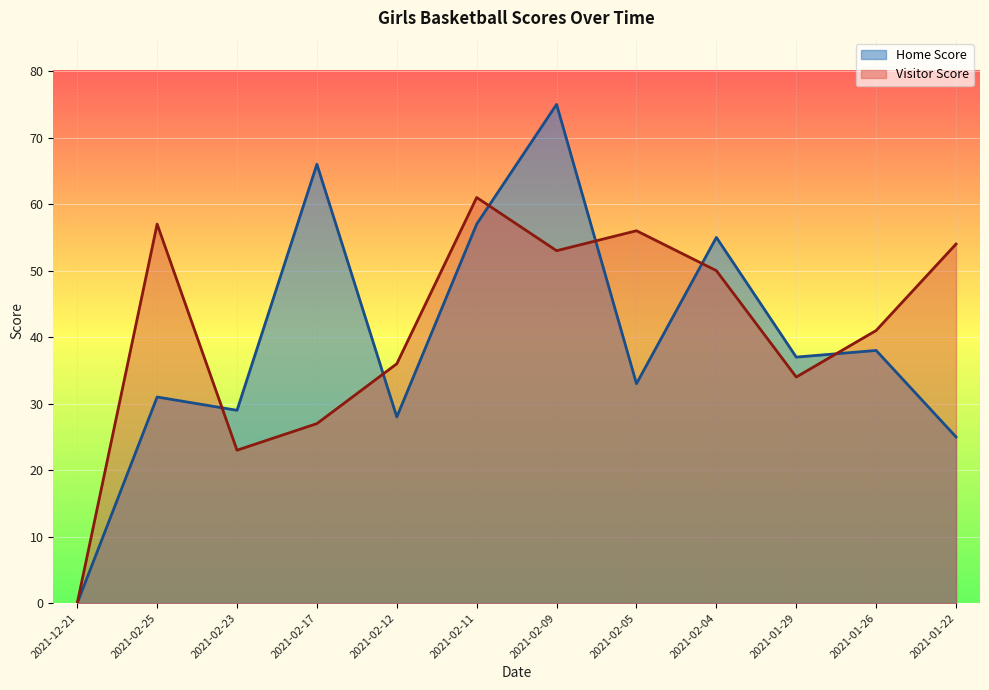

What is the spread (max minus min) of values at 2021-02-25?

26